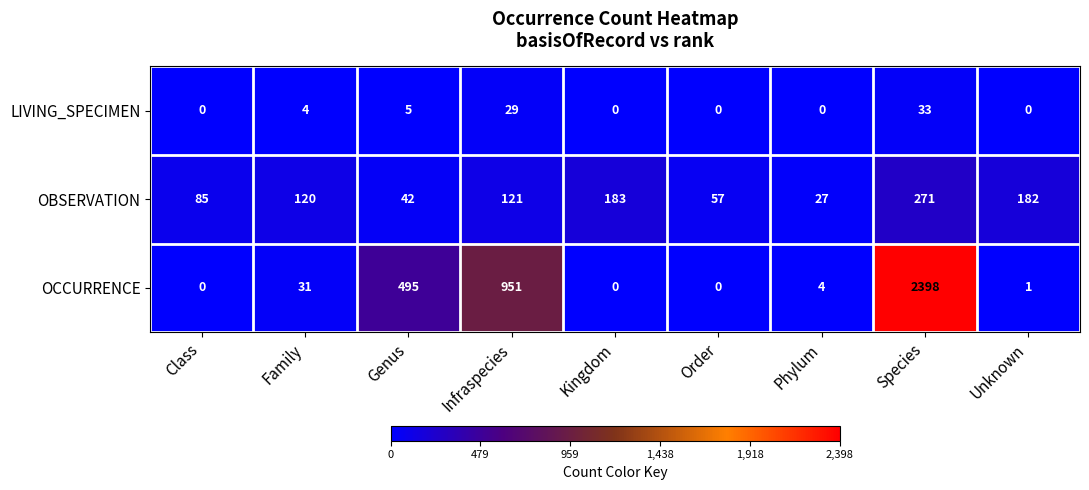

Count the number of categories in the chart.

9